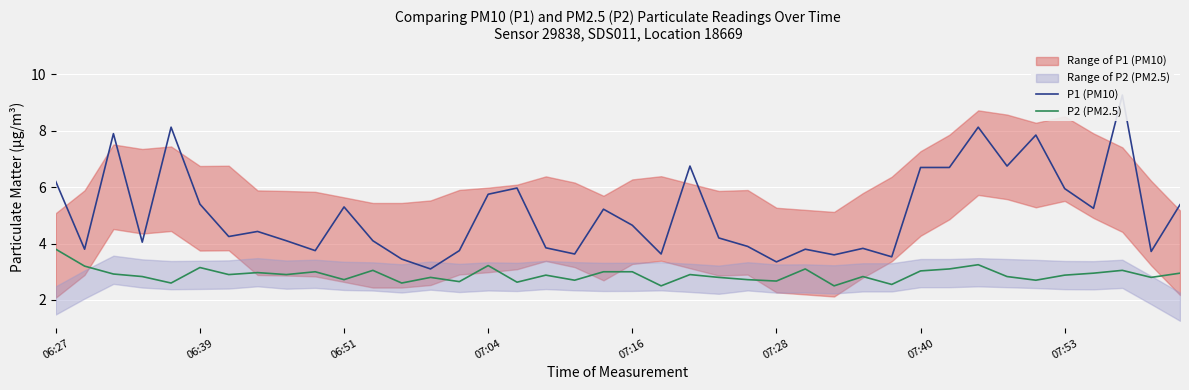

At which category is the sum across all series the highest?

37